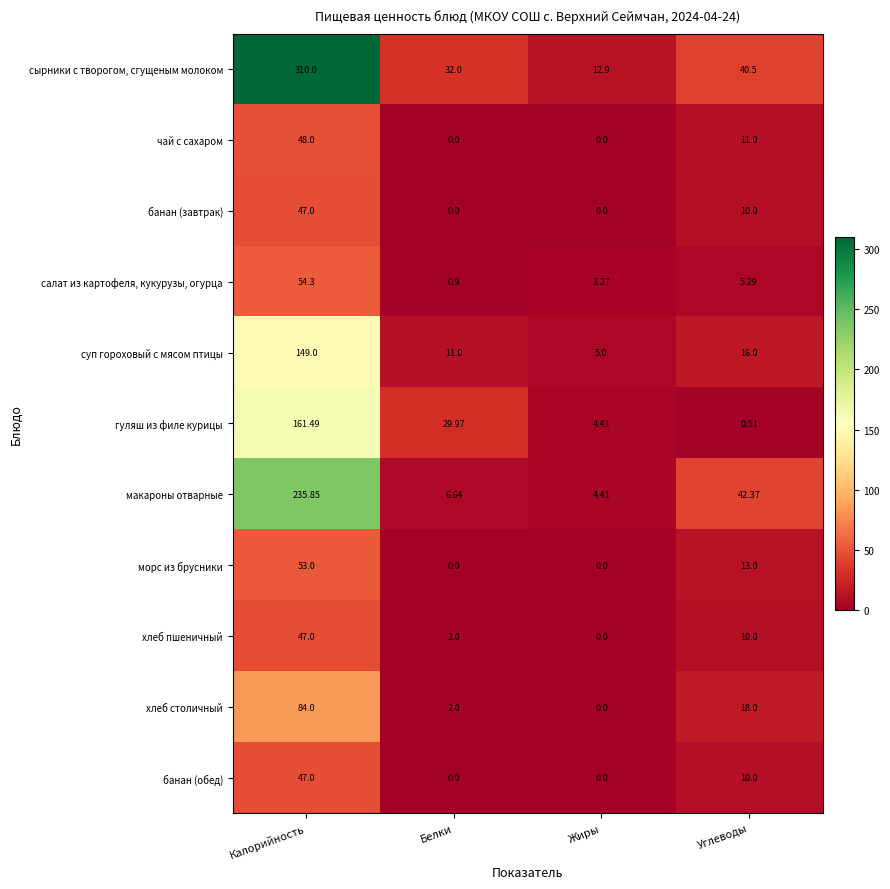

At which label does банан (завтрак) first exceed 10?

Калорийность